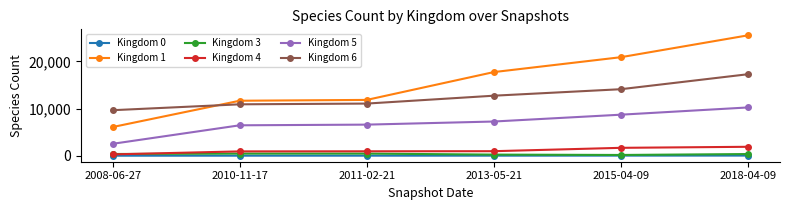

At which category is the sum across all series the highest?

2018-04-09